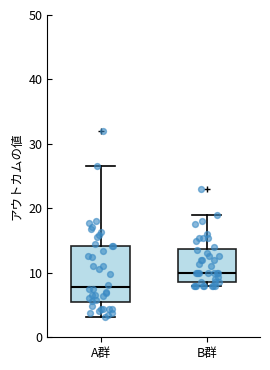

Where is the upper edge of the box for A群 on the y-axis? The values are not printed on the chart, so give them approximately, as read against the axis.

14